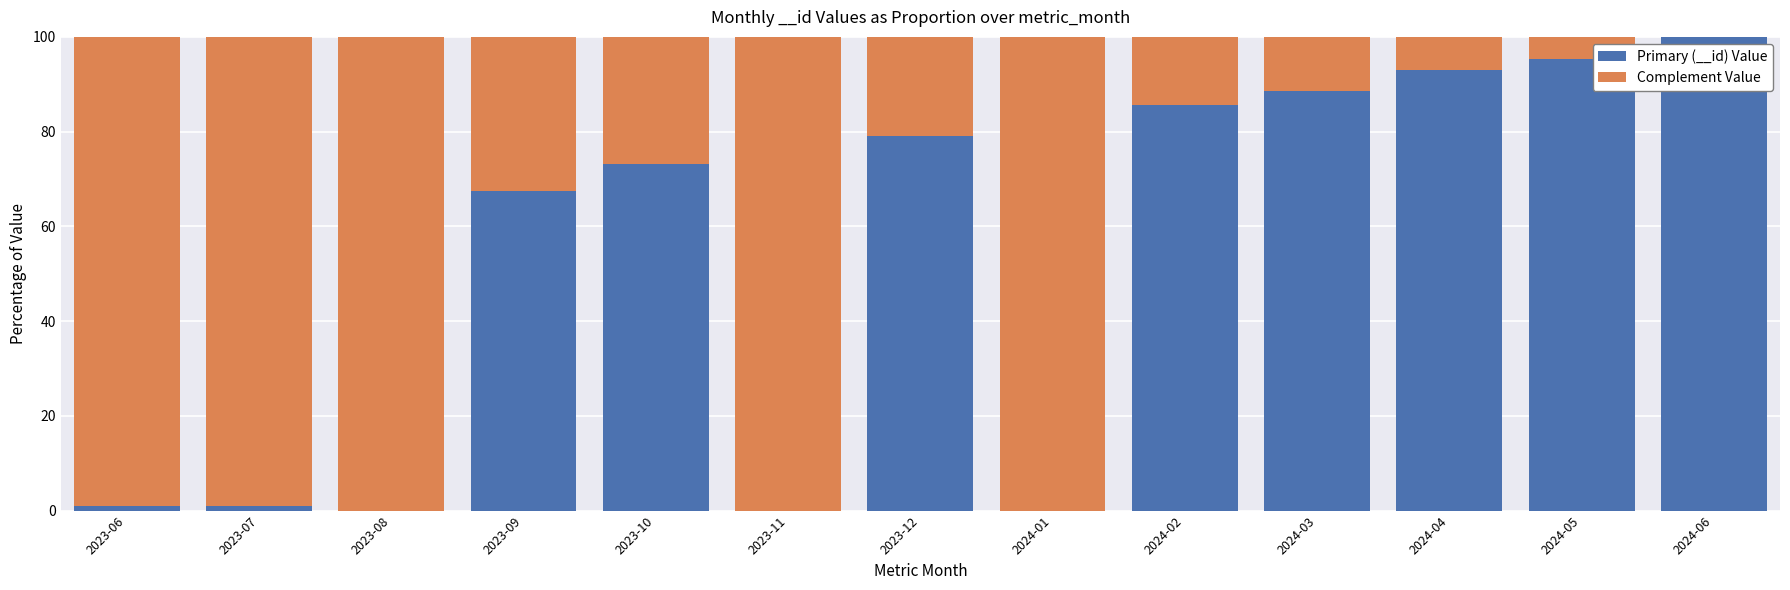

What is the sum of all Primary (__id) Value values?

683.9